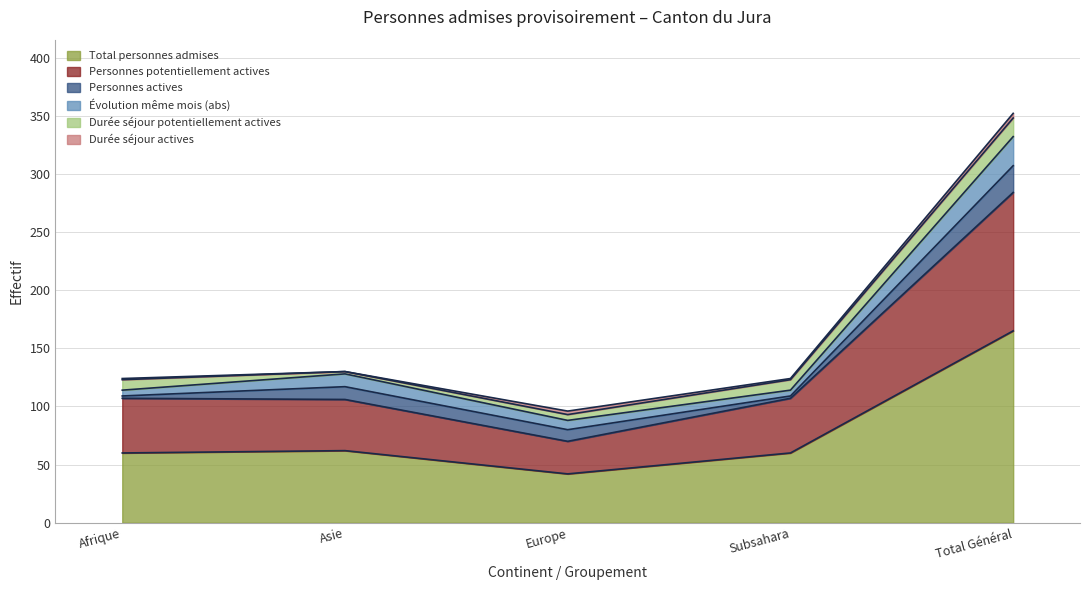

What is the approximate value of Personnes potentiellement actives at Afrique, to the nearest 10?

50